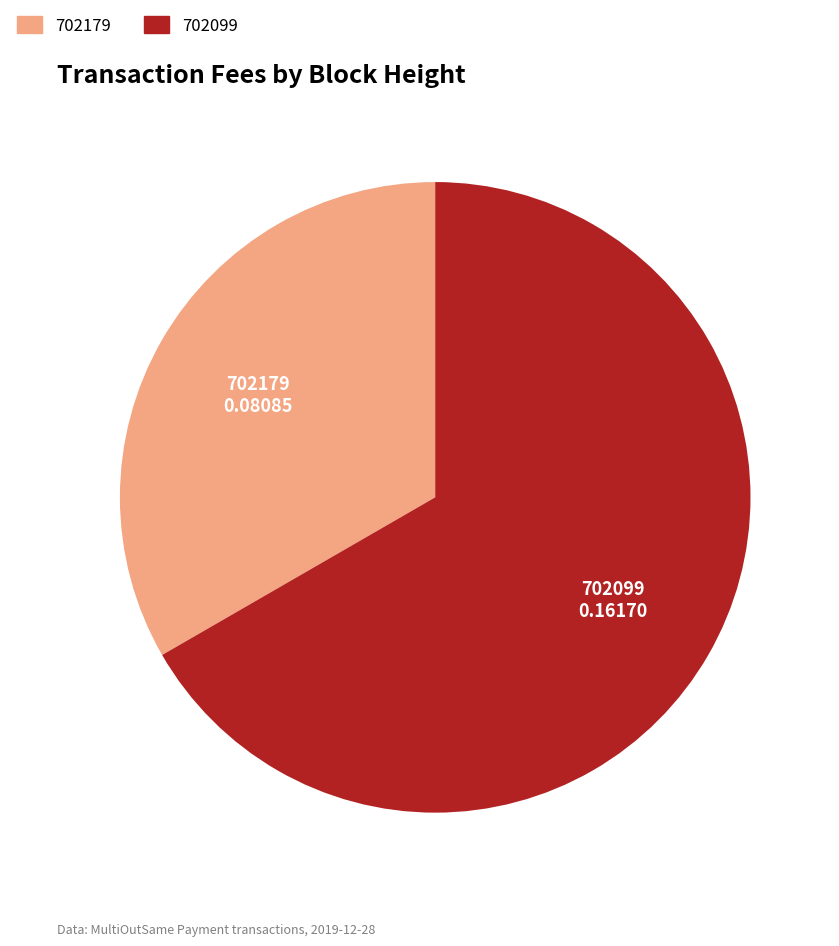

Is the sum of 702099 and 702179 greater than half?

Yes